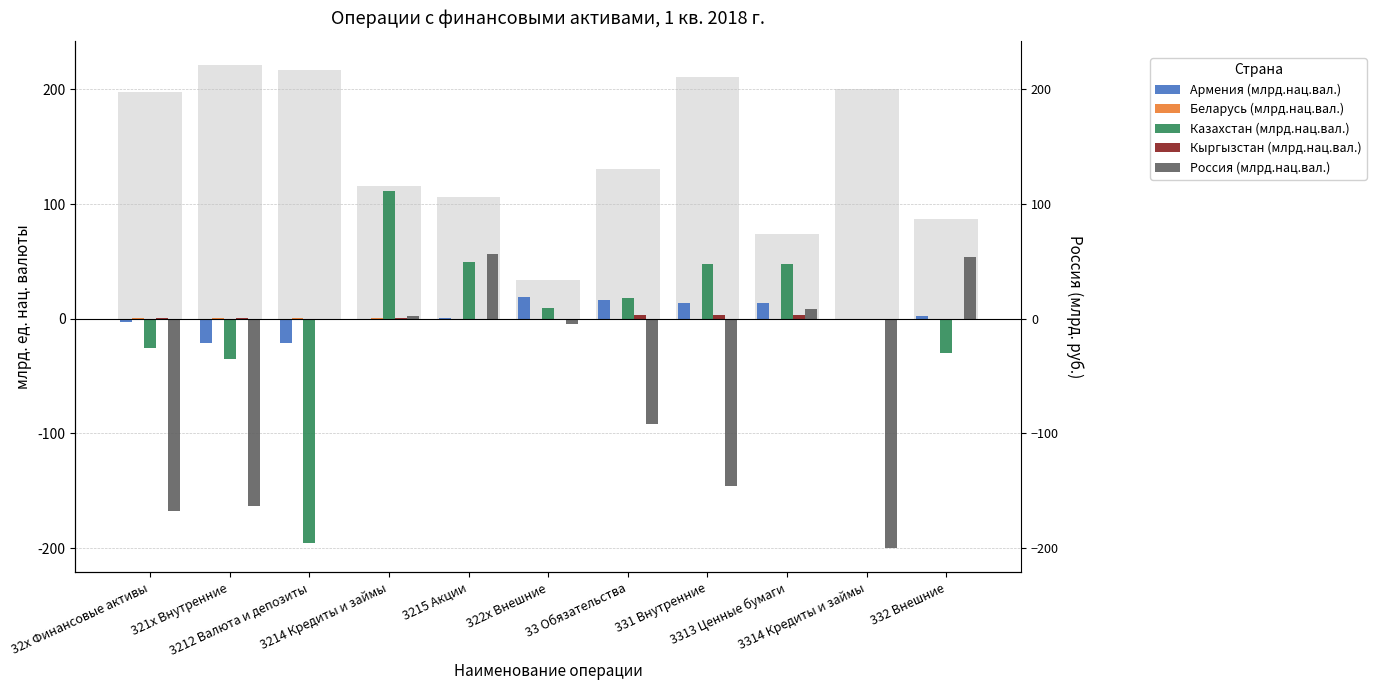

At which label does Кыргызстан (млрд.нац.вал.) reach its minimum?

332 Внешние